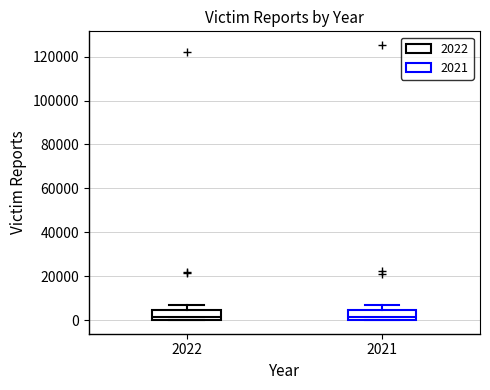

Reading left to right, read every box against the y-axis: the position of its median line, the range the box covers, and the ends of its whiskers. The values are not printed on the chart, so give them approximately, as read against the axis.

2022: median 2000, box 0 to 4000, whiskers 0 to 6000
2021: median 2000, box 0 to 4000, whiskers 0 to 8000